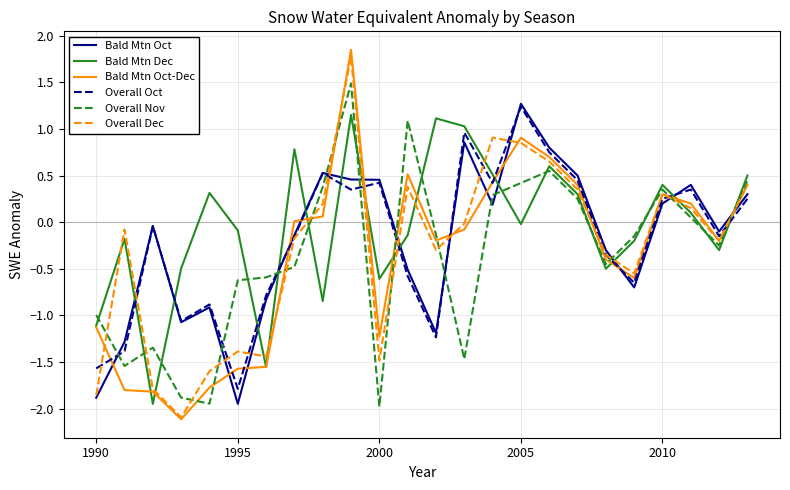

True or false: Bald Mtn Oct and Bald Mtn Dec cross at least once.

True